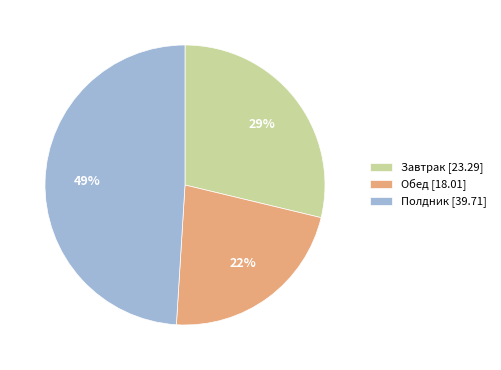

Does Завтрак account for over 50% of the chart?

No